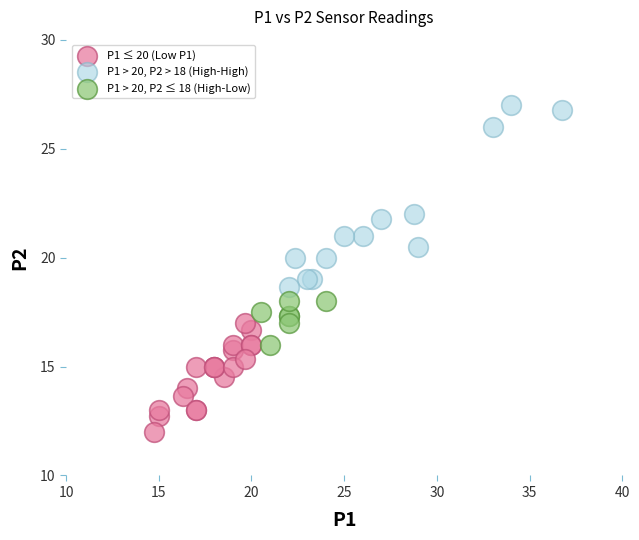

Which series reaches the maximum Y coordinate?

P1 > 20, P2 > 18 (High-High)